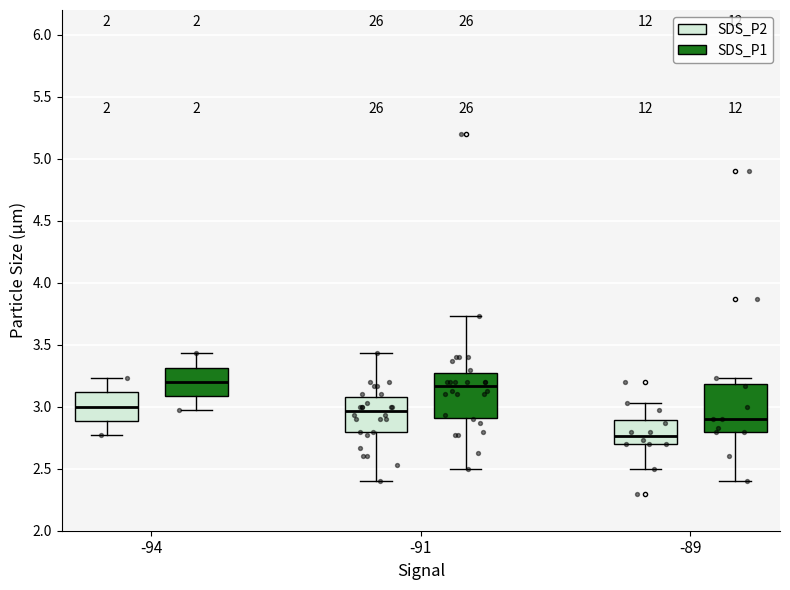

Where does the lower whisker of the box for -94 (SDS_P2) end on the y-axis? The values are not printed on the chart, so give them approximately, as read against the axis.

2.75